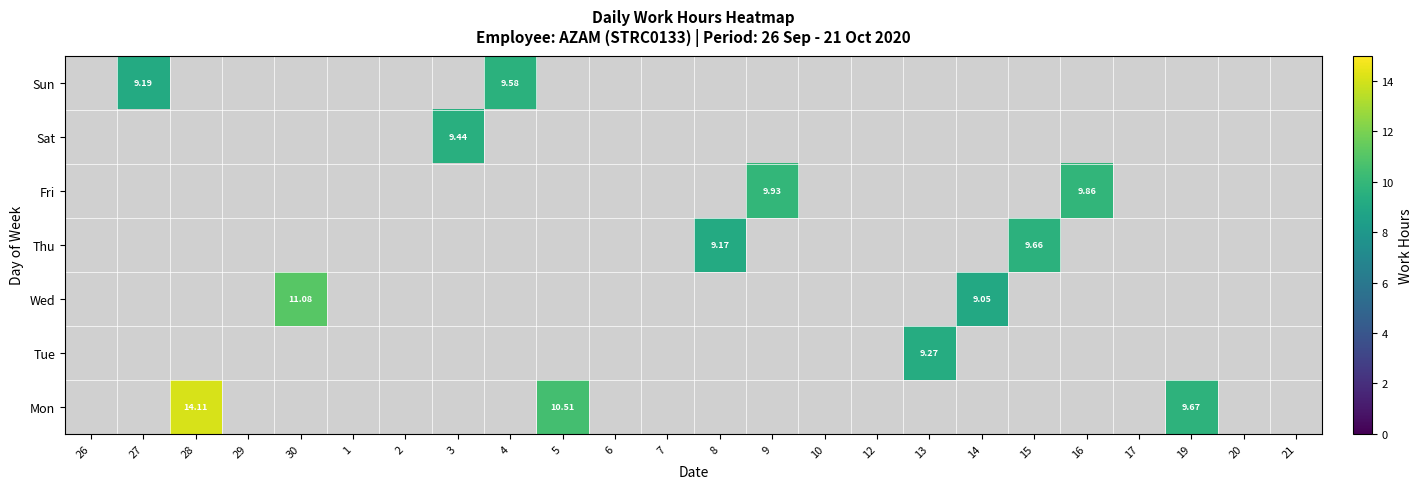

How many positive values does the Tue series have?

1